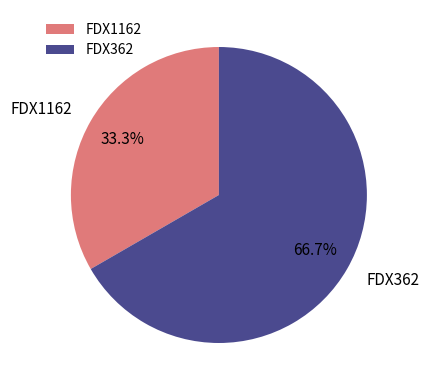

To the nearest percent, what is the difference between the FDX362 and FDX1162 slice percentages?

33%